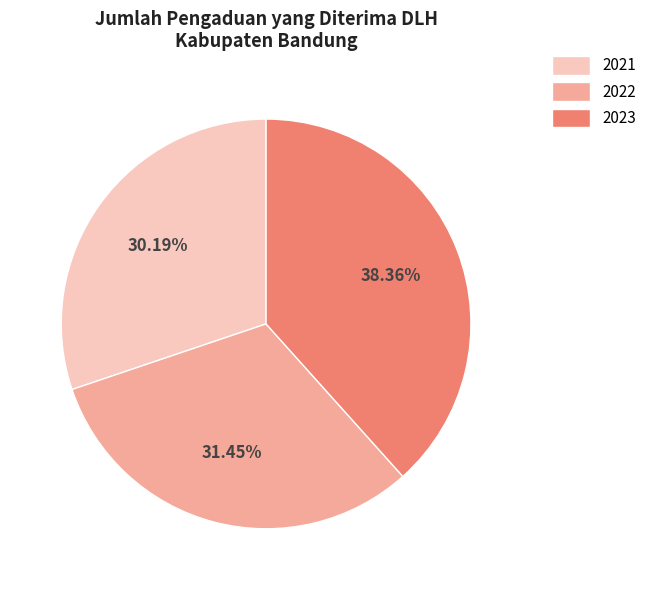

To the nearest percent, what portion does 2023 represent?

38%